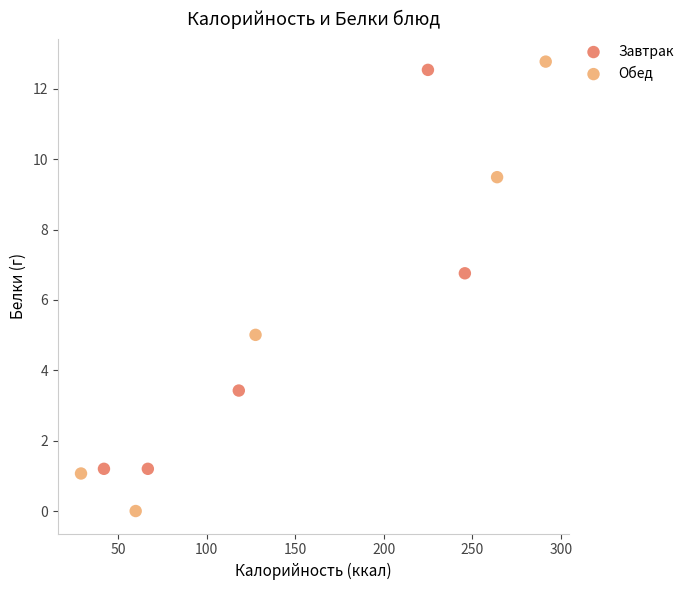

Which series reaches the maximum Y coordinate?

Обед